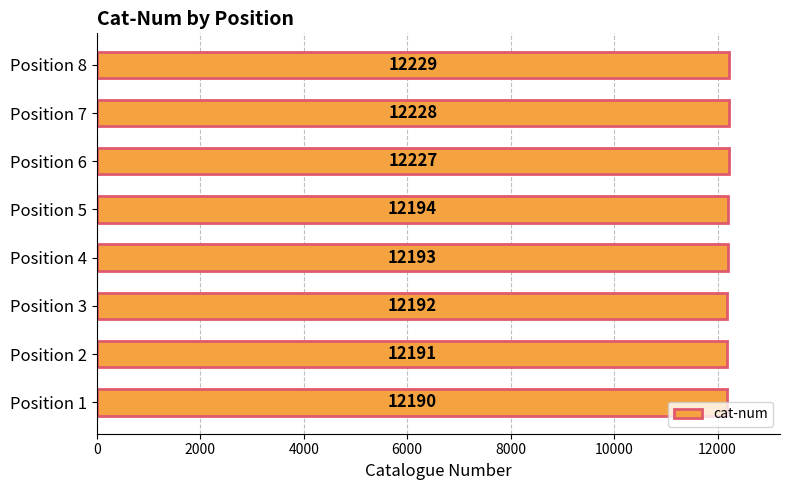

Which has a higher value, Position 5 or Position 7?

Position 7